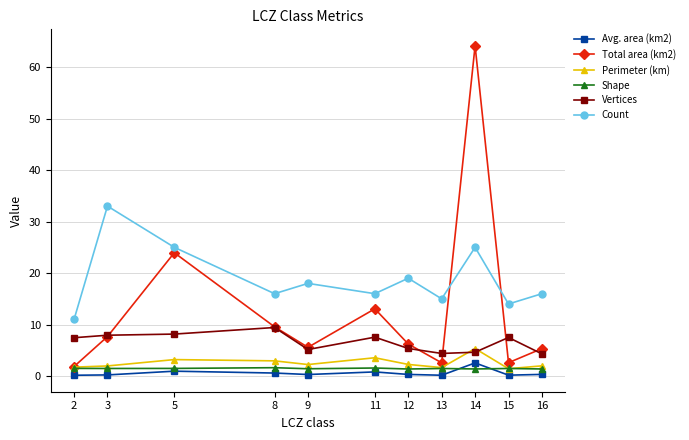

Is the value of Avg. area (km2) at 9 greater than the value of Count at 9?

No